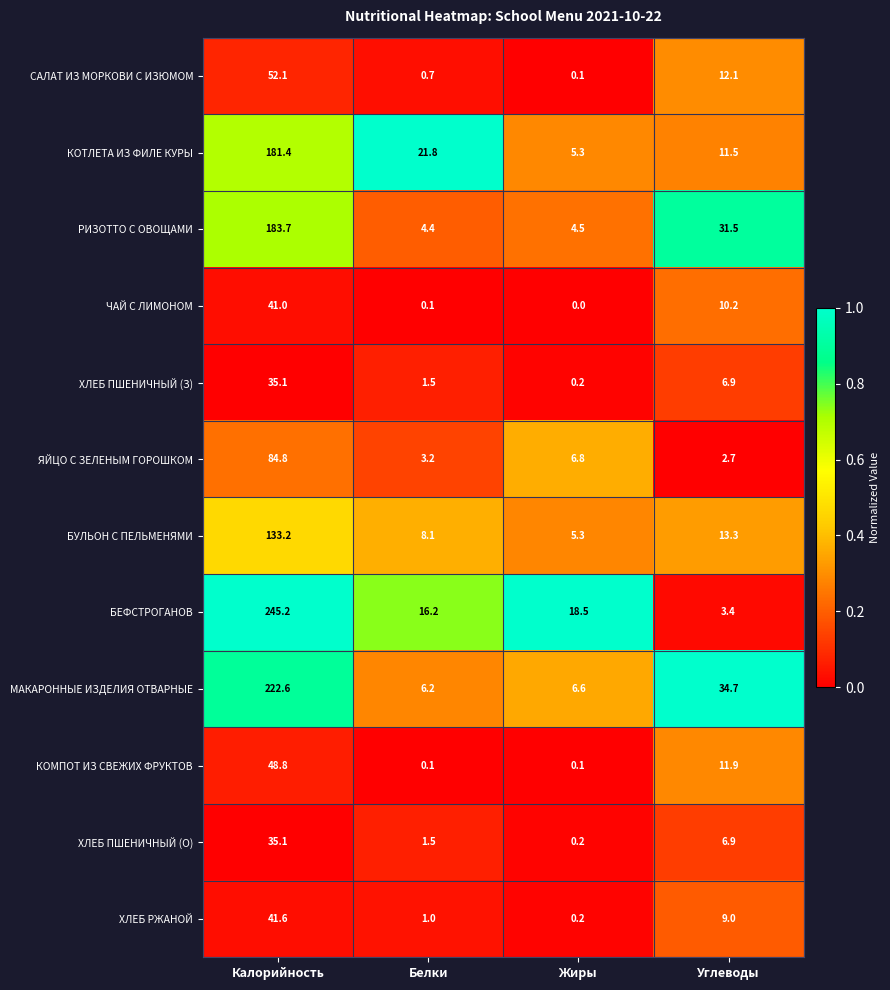

The МАКАРОННЫЕ ИЗДЕЛИЯ ОТВАРНЫЕ series shows 9.2 at Углеводы. True or false?

False